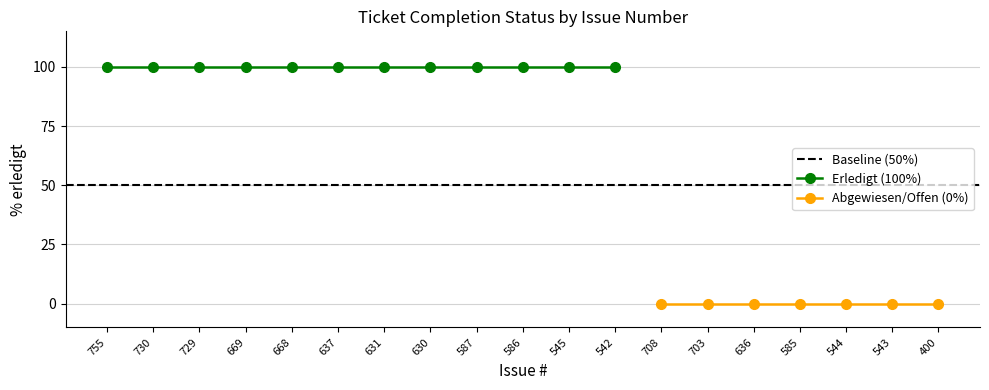

Does the chart display data point markers on the line(s)?

Yes